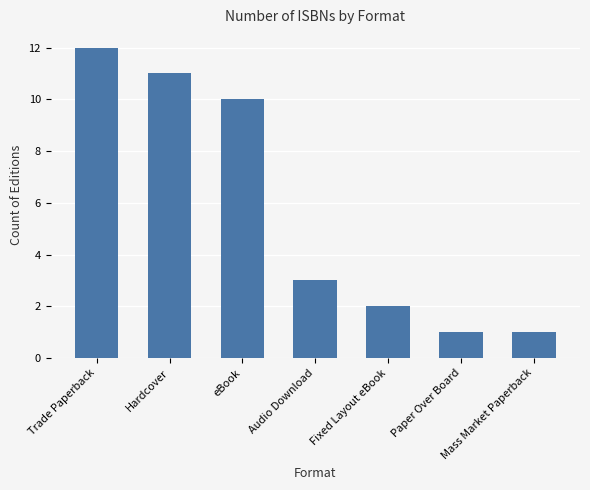

Count the number of categories in the chart.

7